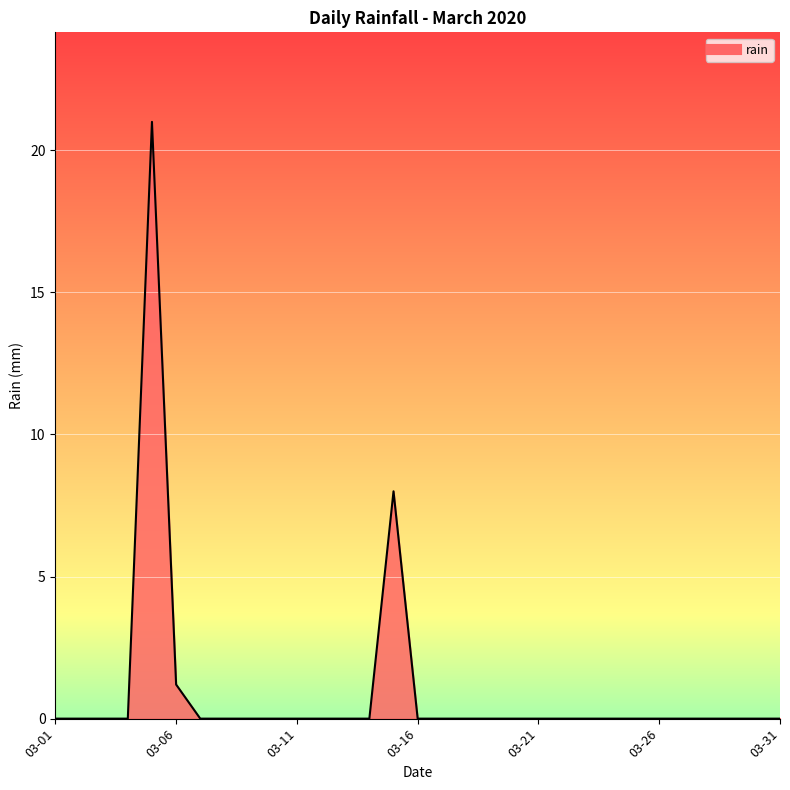

What is the greatest value displayed?

21.0